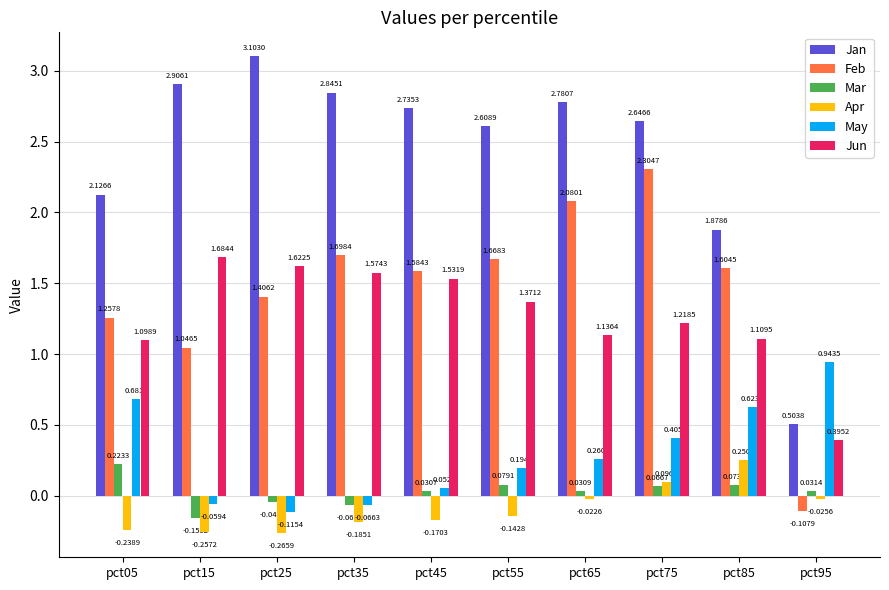

What is the greatest value displayed?

3.1